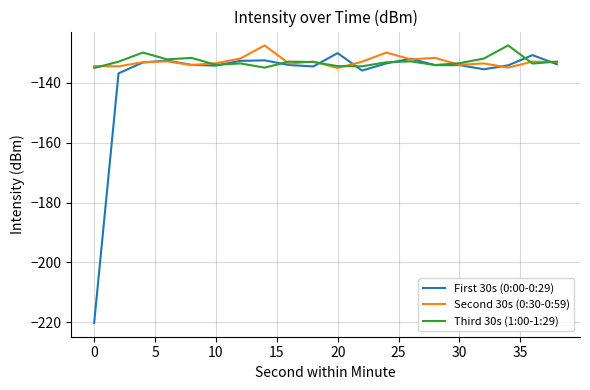

What is the maximum value for First 30s (0:00-0:29)?

-130.0